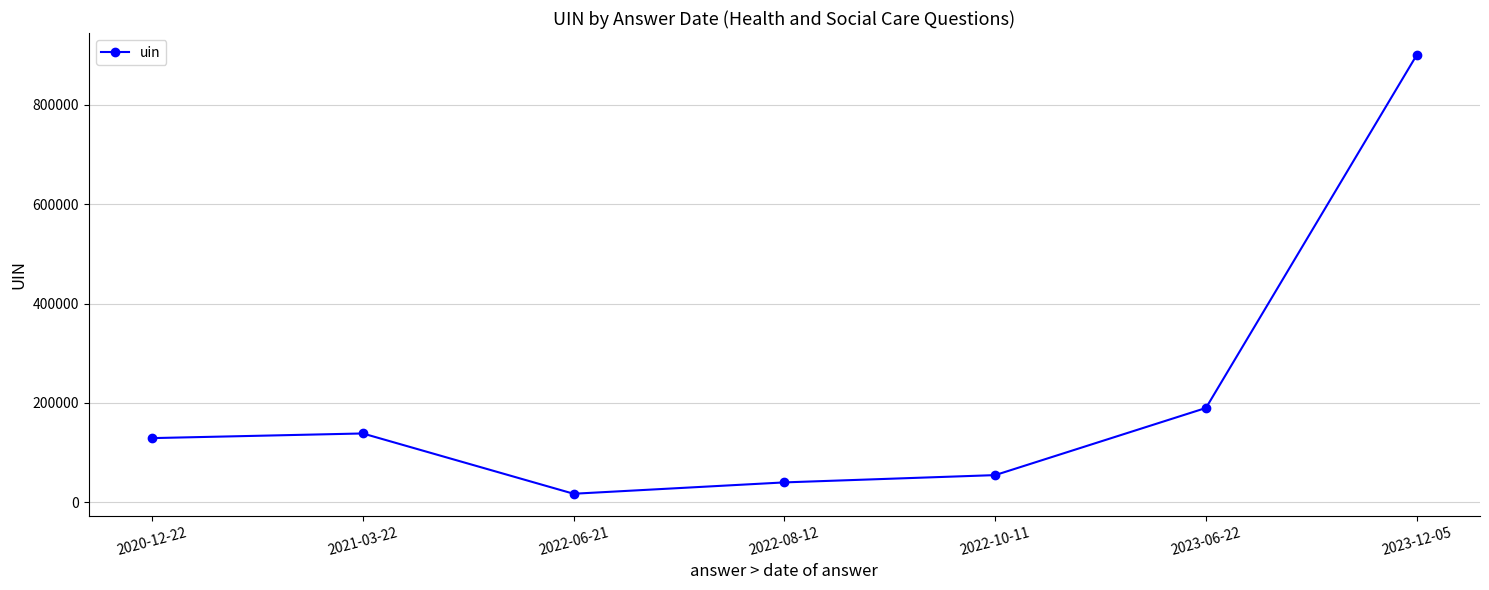

True or false: the data shows 117088 at 2023-06-22.

False